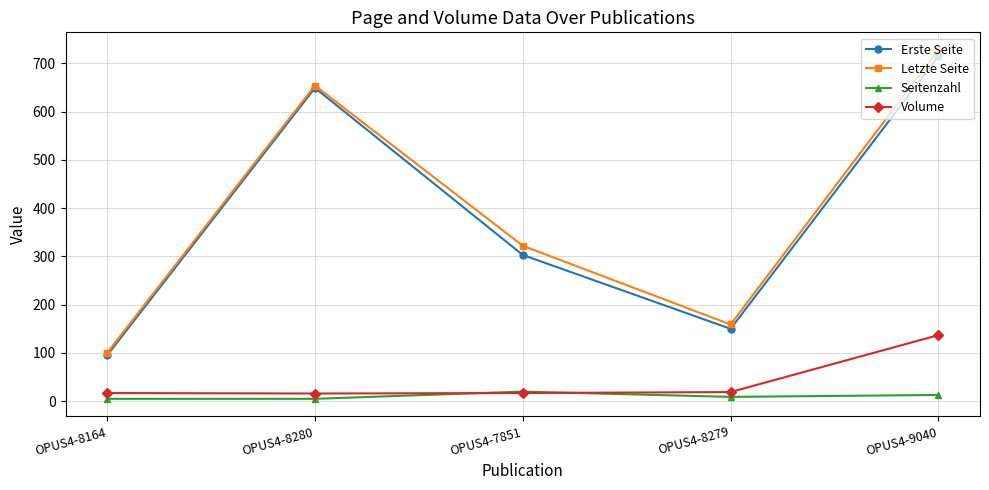

What is the difference between the second highest and second lowest values in the Seitenzahl series?

8